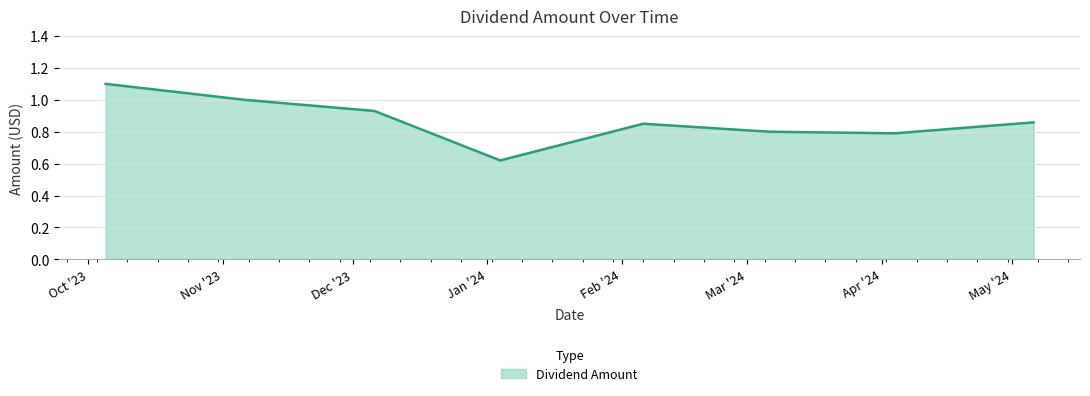

How many lines are shown in the chart?

1